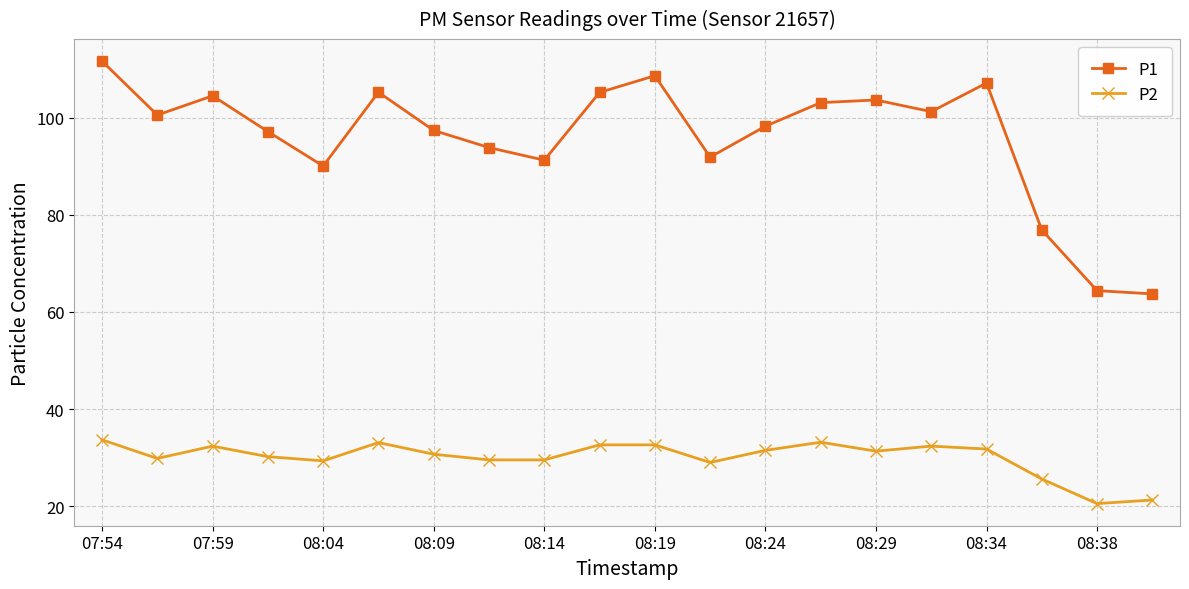

What is the value of the P1 point at the 16th from the left?

101.3